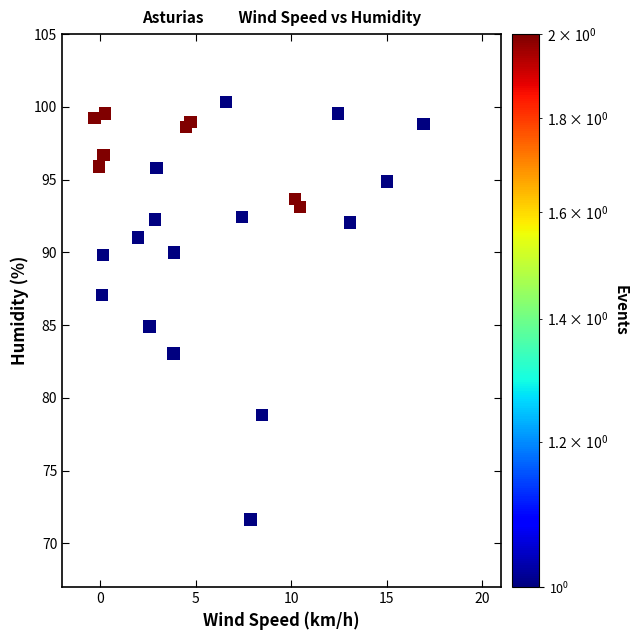

What is the range of Y values (max minus min)?

28.7